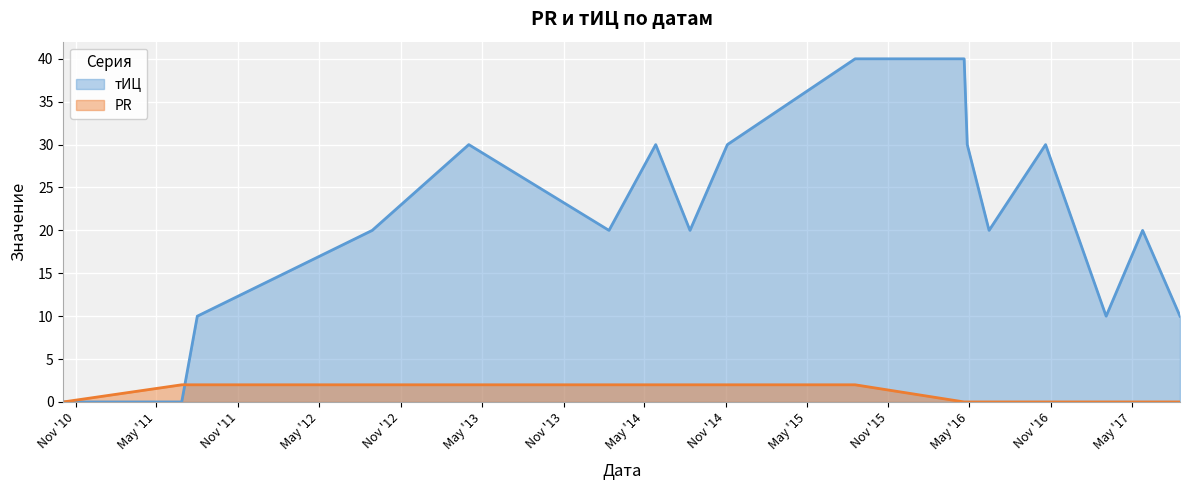

Which series has the widest spread of values?

тИЦ